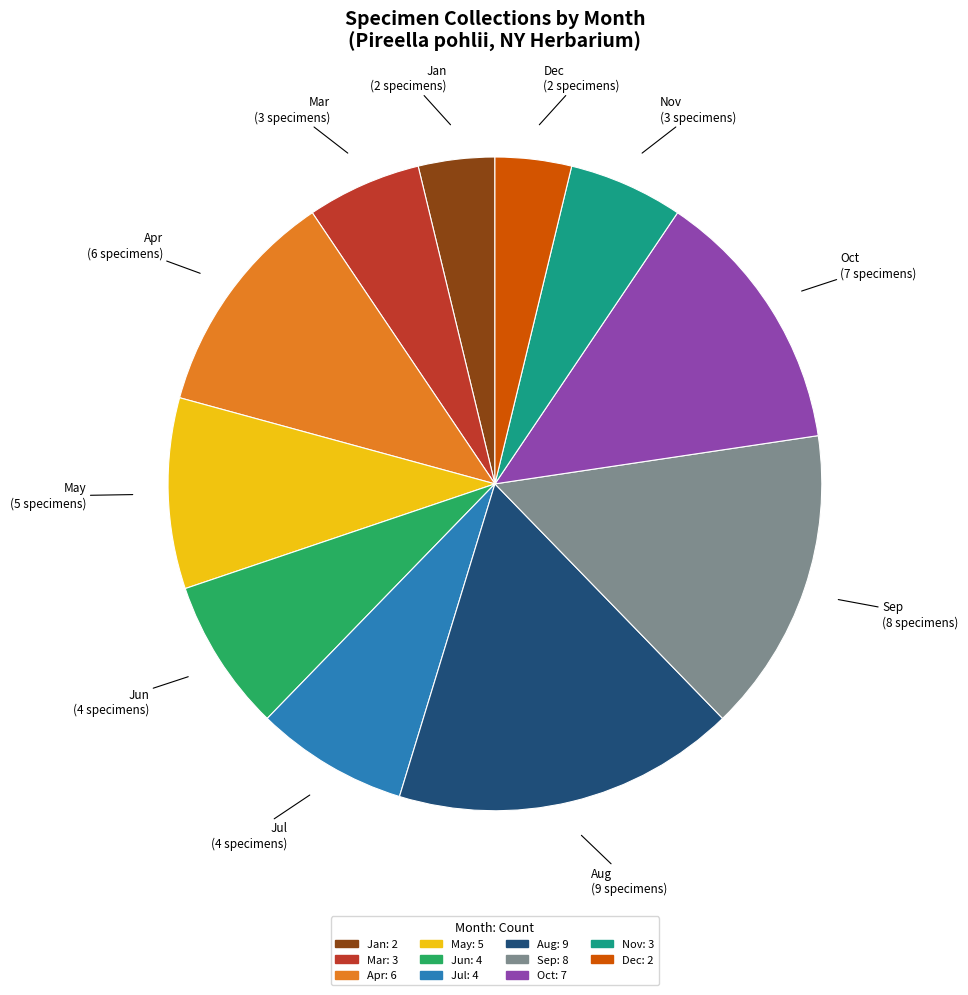

Does any single category account for the majority?

No